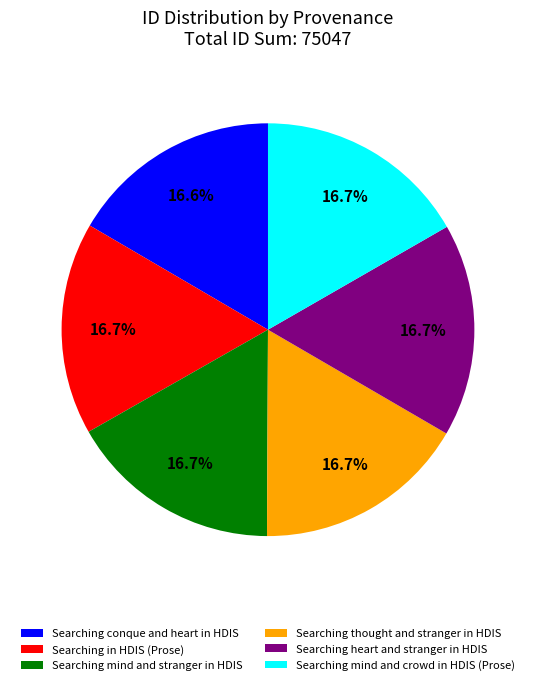

Combined, do Searching mind and crowd in HDIS (Prose) and Searching mind and stranger in HDIS account for over 50%?

No